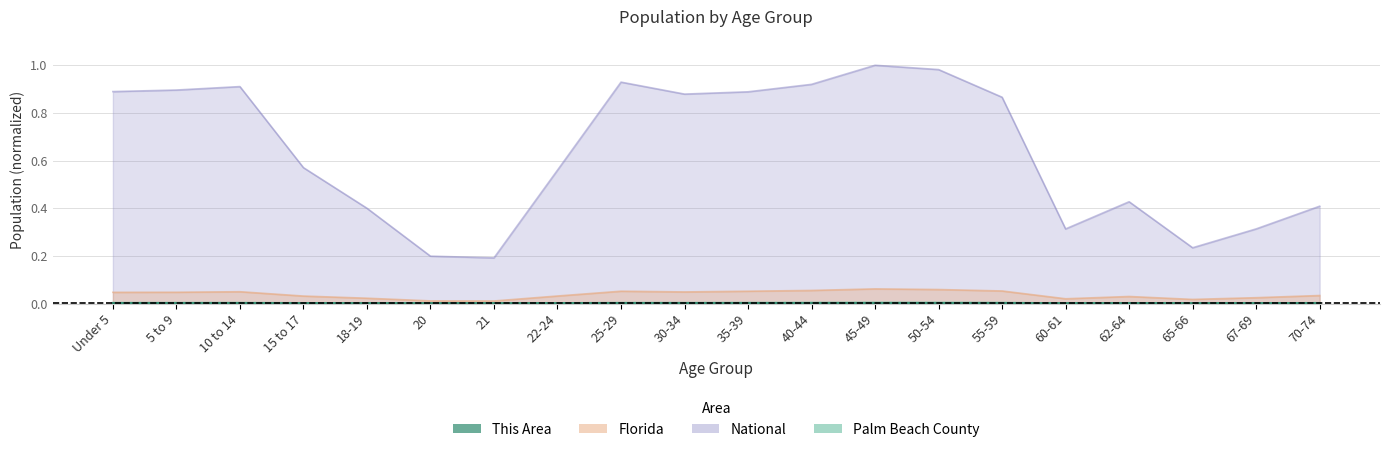

Rank the series by their maximum value, from highest to lowest.

National, Florida, Palm Beach County, This Area